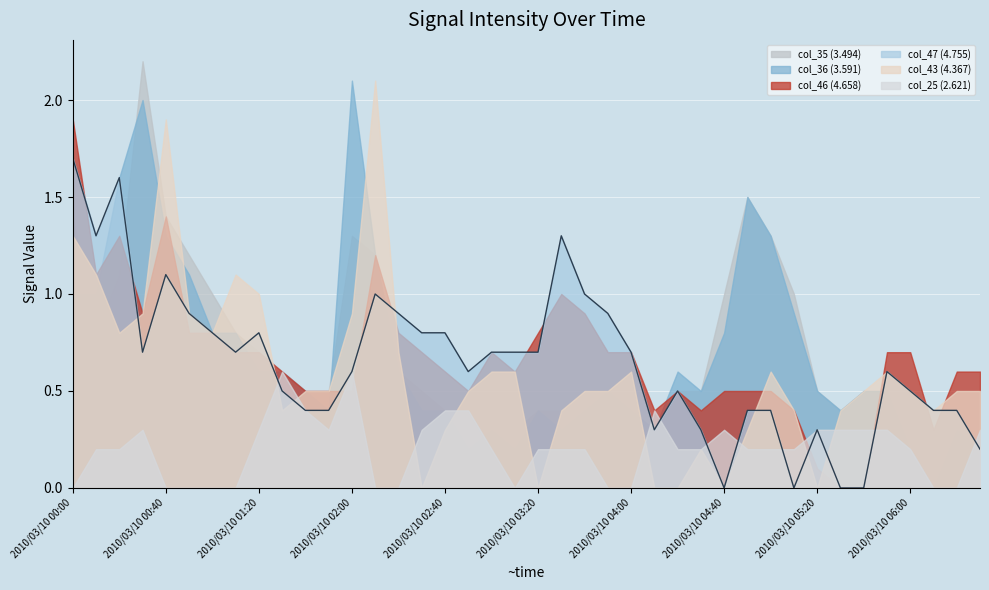

How many values in the col_25 (2.621) series exceed 0?

28